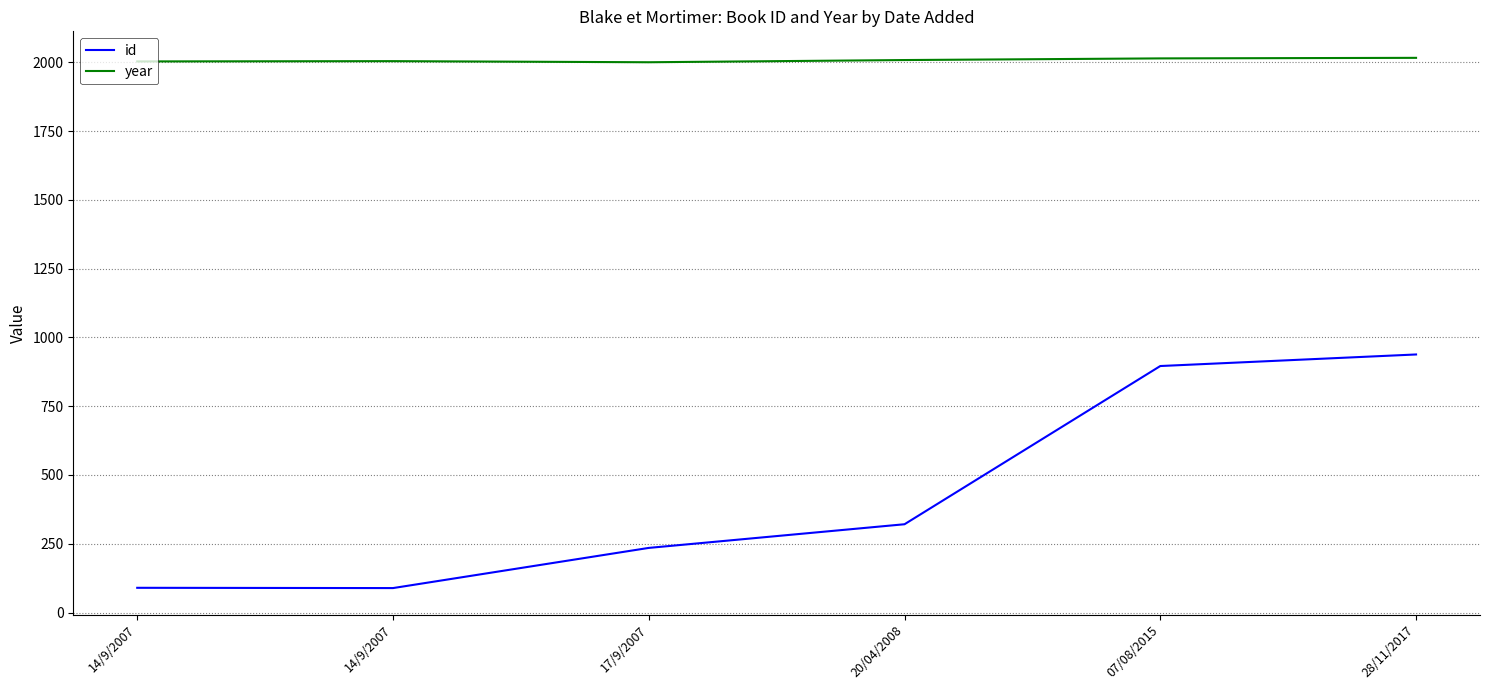

True or false: id and year cross at least once.

False